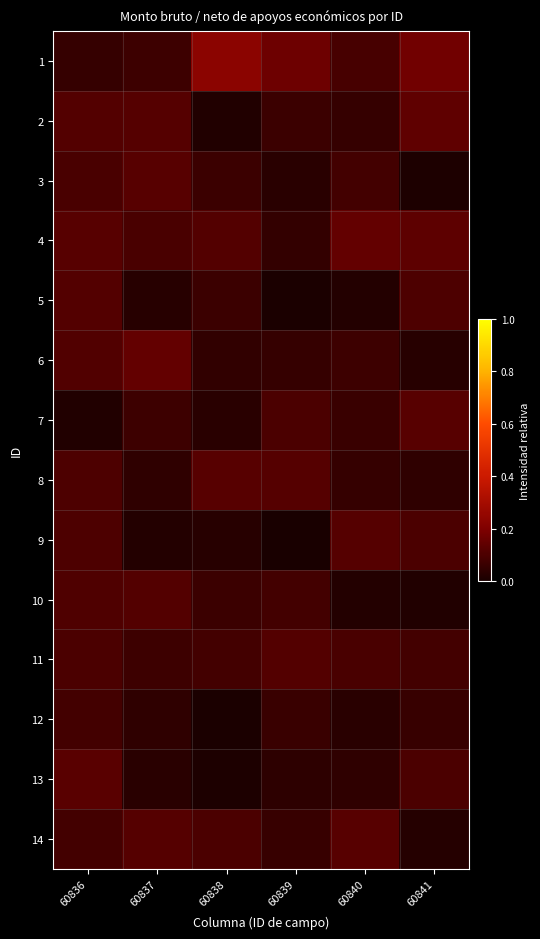

Reading left to right, list all the values displayed in this chart.

1: 60836=0.1	60837=0.1	60838=0.2	60839=0.2	60840=0.1	60841=0.2
2: 60836=0.1	60837=0.1	60838=0.0	60839=0.1	60840=0.1	60841=0.1
3: 60836=0.1	60837=0.1	60838=0.1	60839=0.0	60840=0.1	60841=0.0
4: 60836=0.1	60837=0.1	60838=0.1	60839=0.1	60840=0.1	60841=0.1
5: 60836=0.1	60837=0.0	60838=0.1	60839=0.0	60840=0.0	60841=0.1
6: 60836=0.1	60837=0.1	60838=0.0	60839=0.1	60840=0.1	60841=0.0
7: 60836=0.0	60837=0.1	60838=0.0	60839=0.1	60840=0.1	60841=0.1
8: 60836=0.1	60837=0.0	60838=0.1	60839=0.1	60840=0.1	60841=0.0
9: 60836=0.1	60837=0.0	60838=0.0	60839=0.0	60840=0.1	60841=0.1
10: 60836=0.1	60837=0.1	60838=0.1	60839=0.1	60840=0.0	60841=0.0
11: 60836=0.1	60837=0.1	60838=0.1	60839=0.1	60840=0.1	60841=0.1
12: 60836=0.1	60837=0.0	60838=0.0	60839=0.1	60840=0.0	60841=0.1
13: 60836=0.1	60837=0.0	60838=0.0	60839=0.0	60840=0.0	60841=0.1
14: 60836=0.1	60837=0.1	60838=0.1	60839=0.1	60840=0.1	60841=0.0